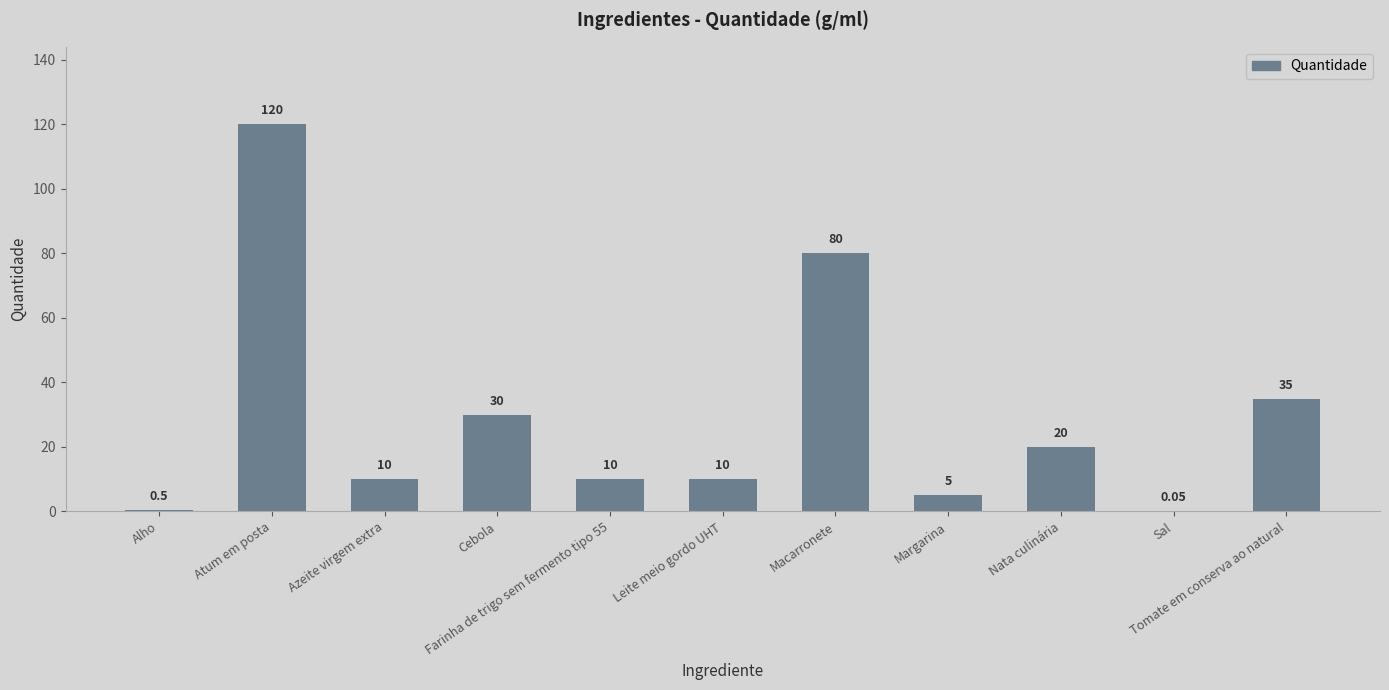

Count the number of categories in the chart.

11